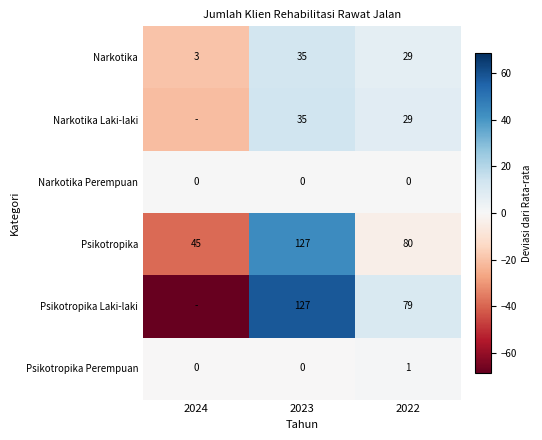

Is the value of Narkotika Laki-laki at 2022 greater than the value of Psikotropika Laki-laki at 2022?

No